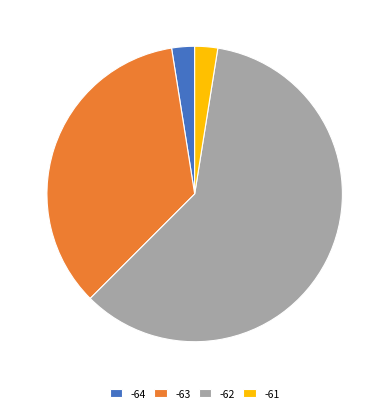

Is -62 the majority of the pie?

Yes